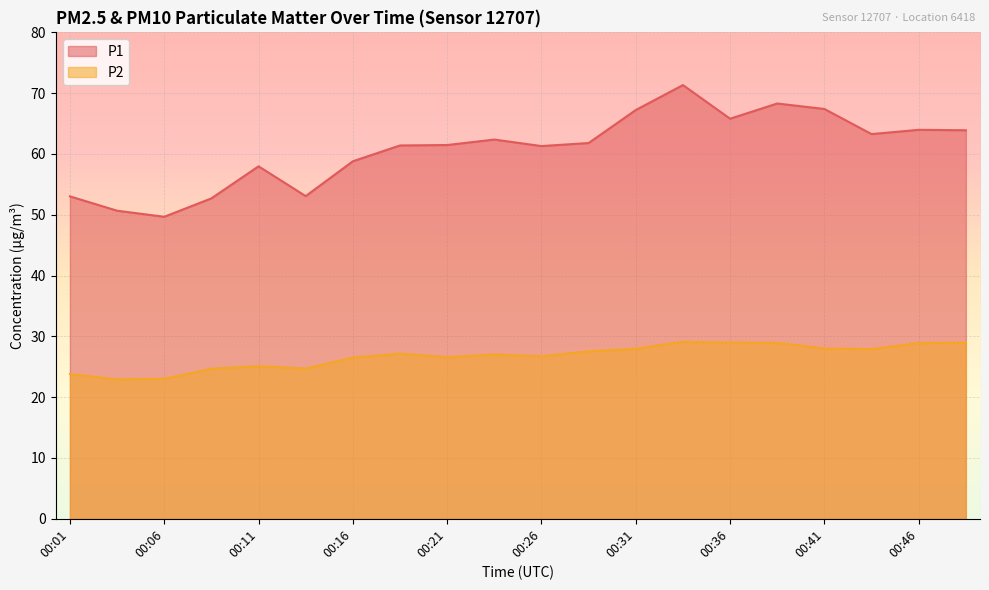

True or false: P1 and P2 intersect in this chart.

False